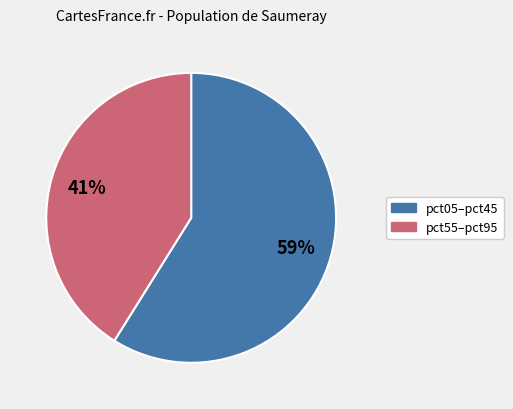

Does any single category account for the majority?

Yes